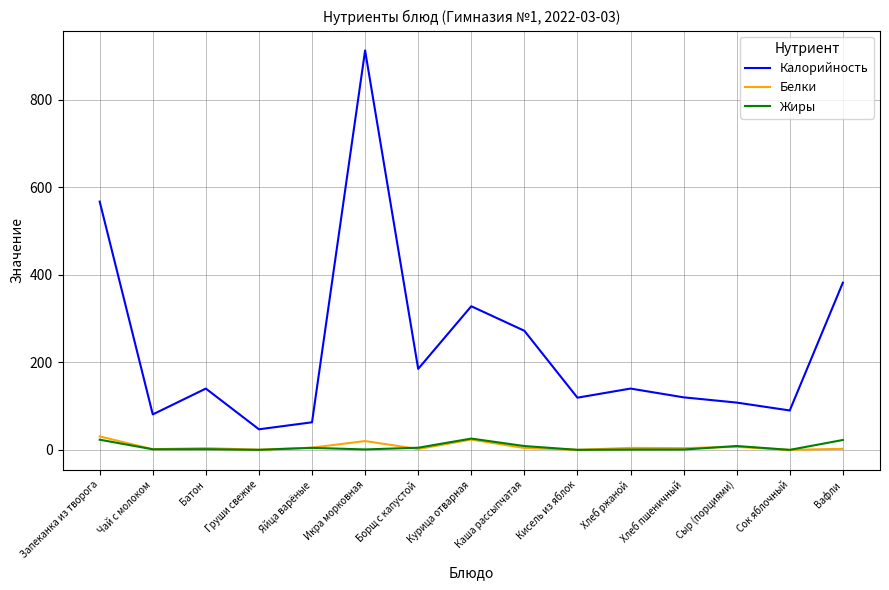

Between Запеканка из творога and Каша рассыпчатая, which series saw the biggest shift?

Калорийность